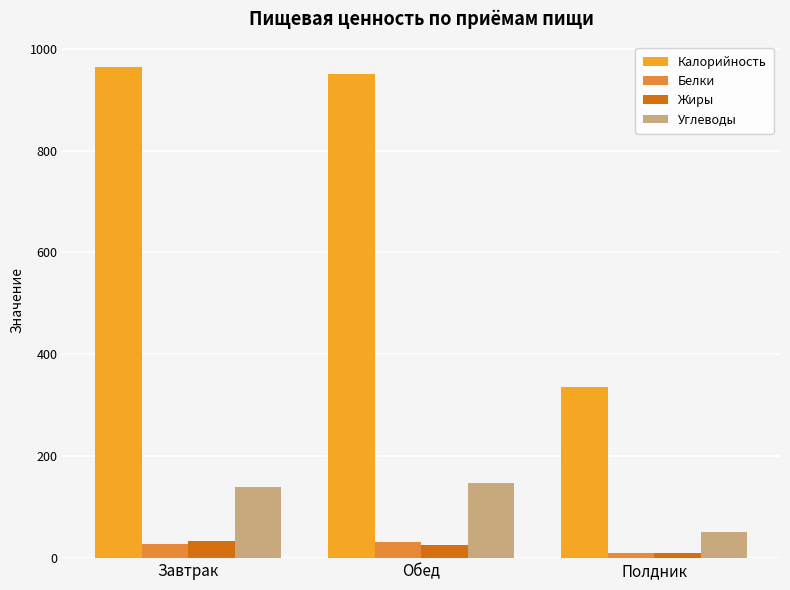

Does the chart contain any negative values?

No